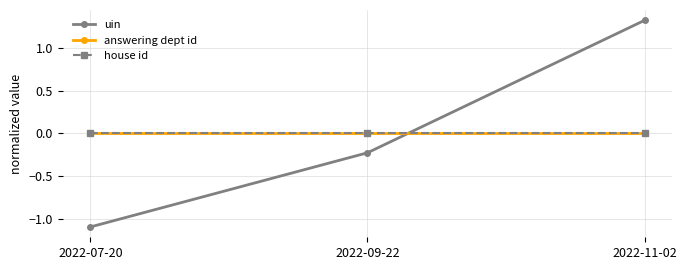

List the labels in order of uin value, smallest first.

2022-07-20, 2022-09-22, 2022-11-02